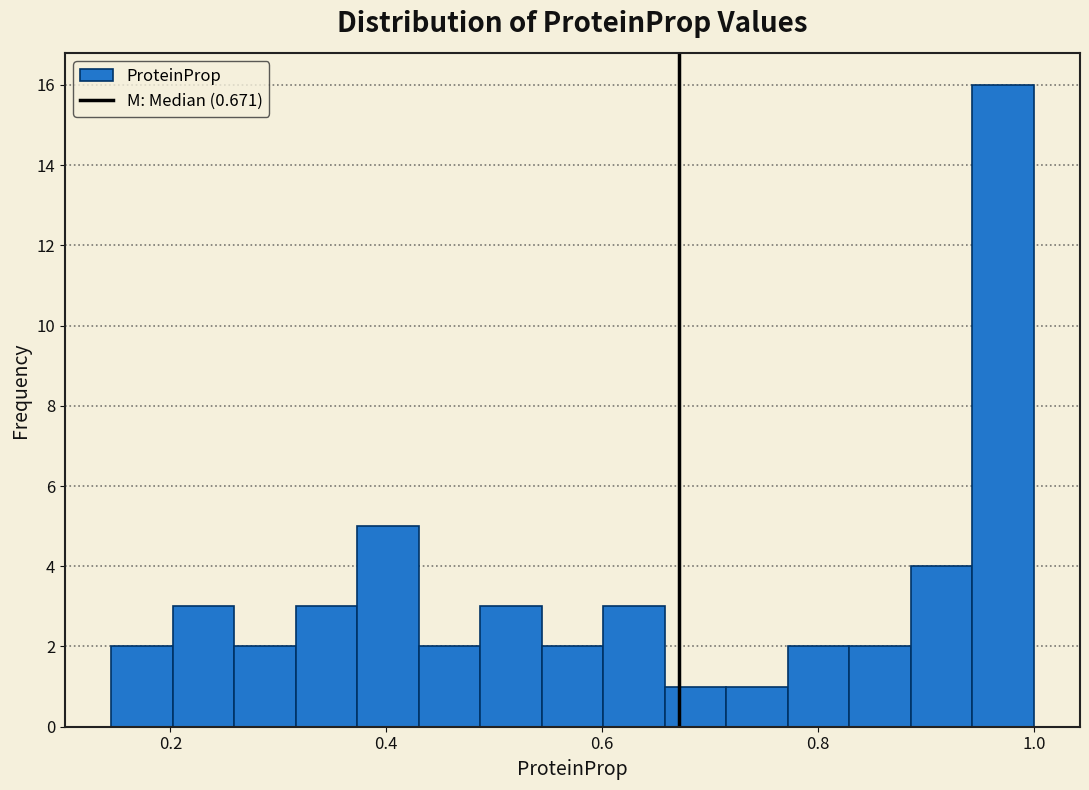

Around what value on the x-axis is the tallest bar? Give the approximate position of its centre, as read against the axis.

0.98